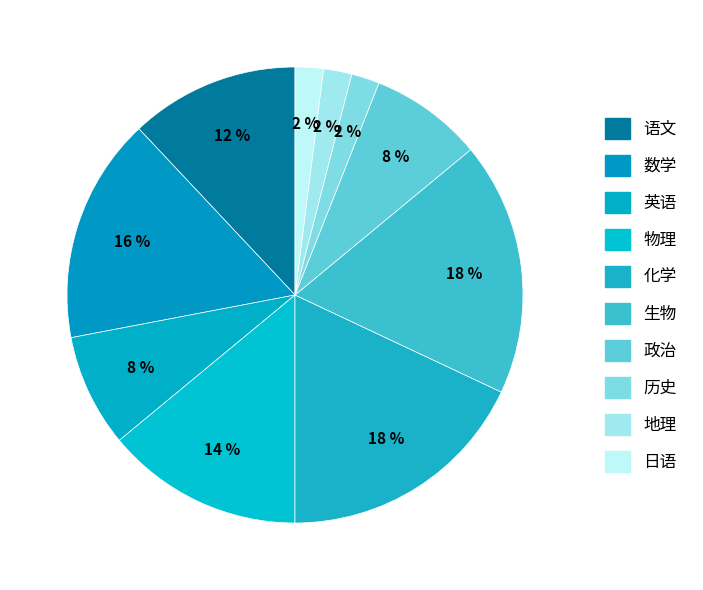

Is 物理 the majority of the pie?

No